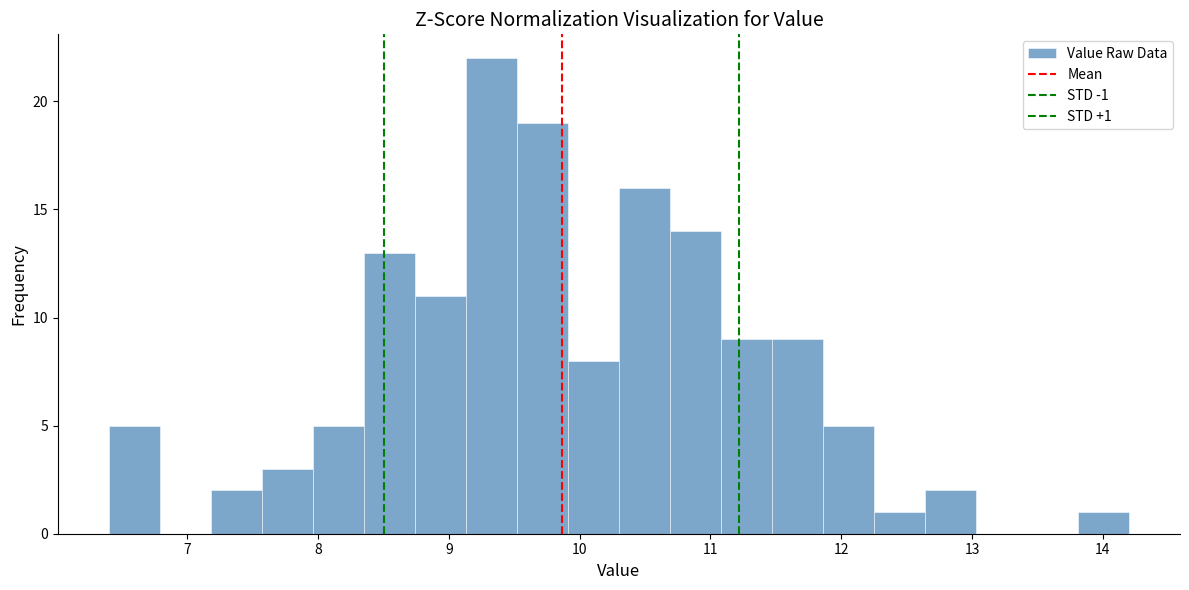

Read against the x-axis, roughly where is the centre of the tallest bar?

9.3